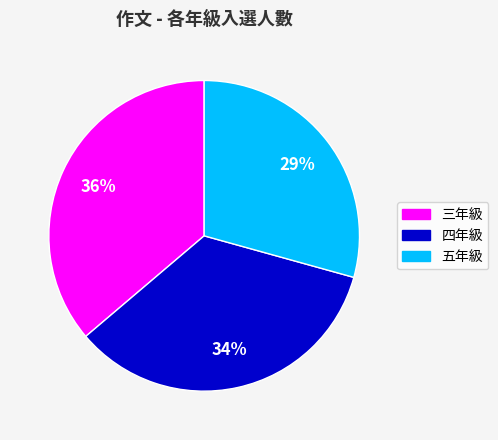

Count the number of slices in the pie.

3